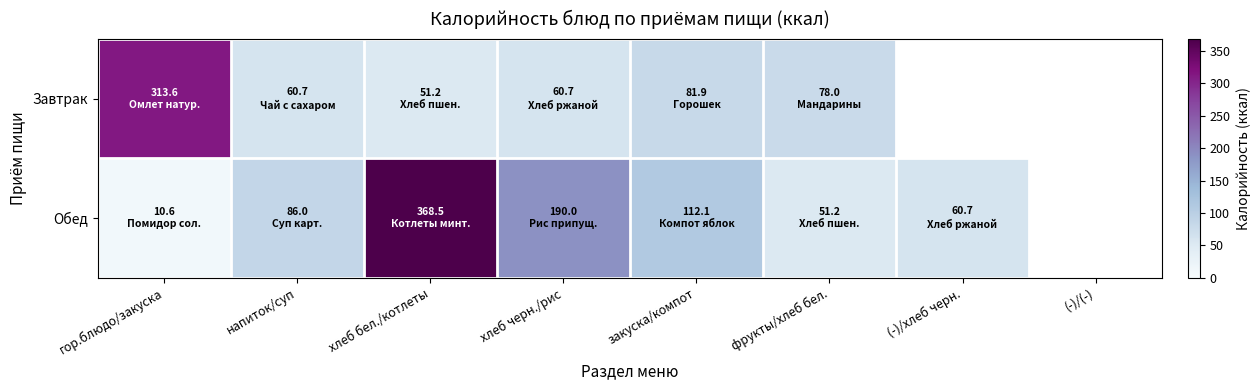

What is the difference between the highest and lowest values at фрукты/хлеб бел.?

26.8